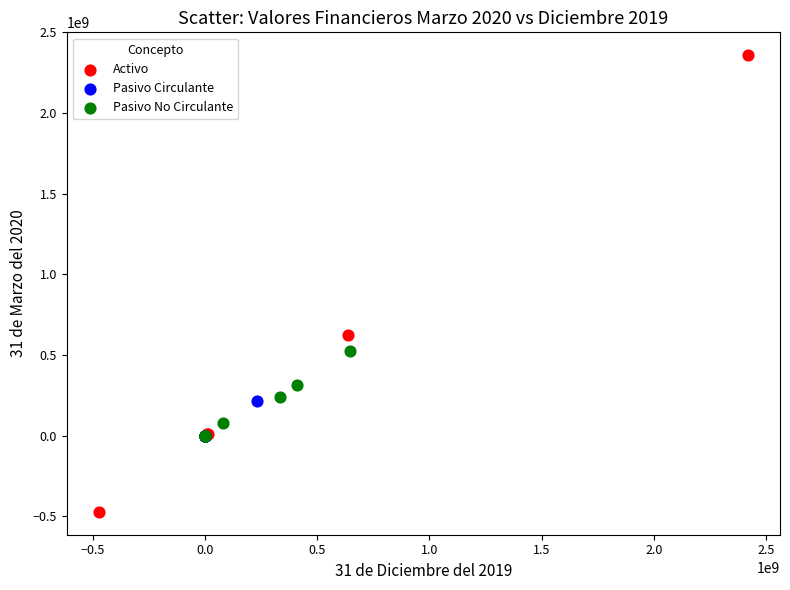

Which series reaches the minimum Y coordinate?

Activo